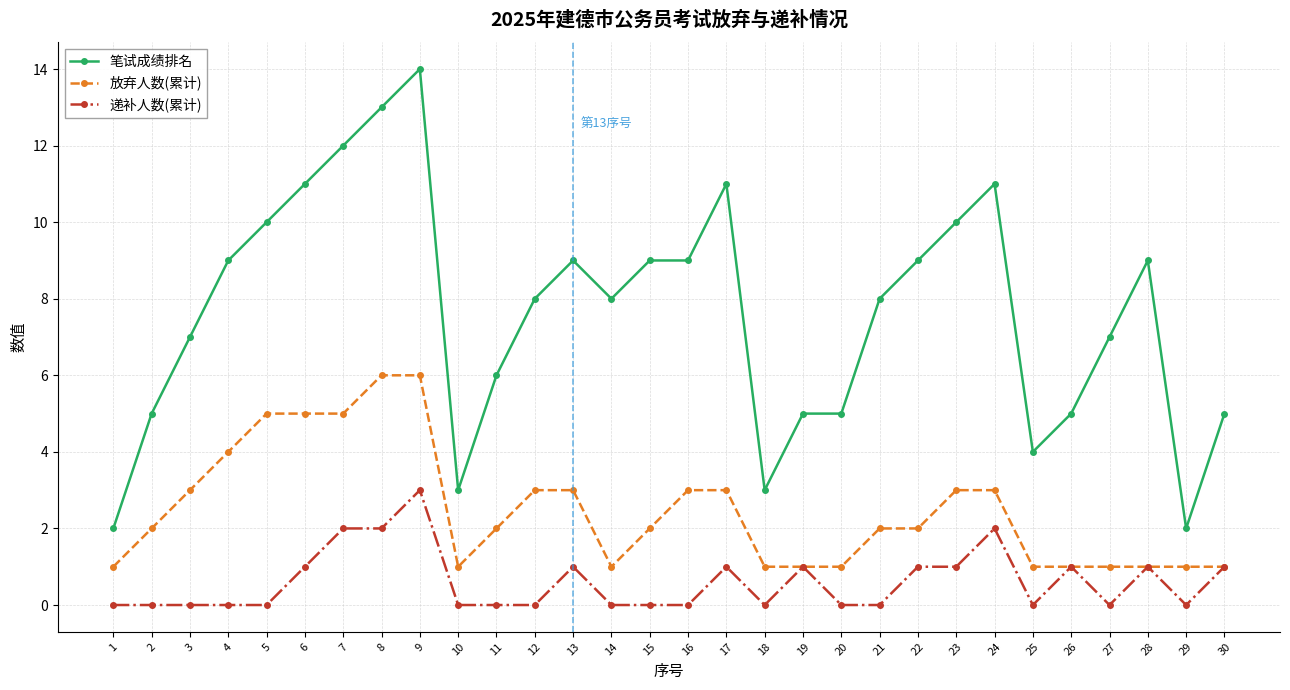

Which category has the highest value in the 笔试成绩排名 series?

9